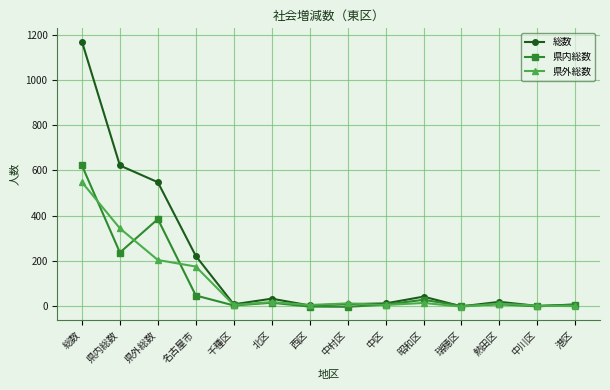

How many categories are shown in the chart?

14